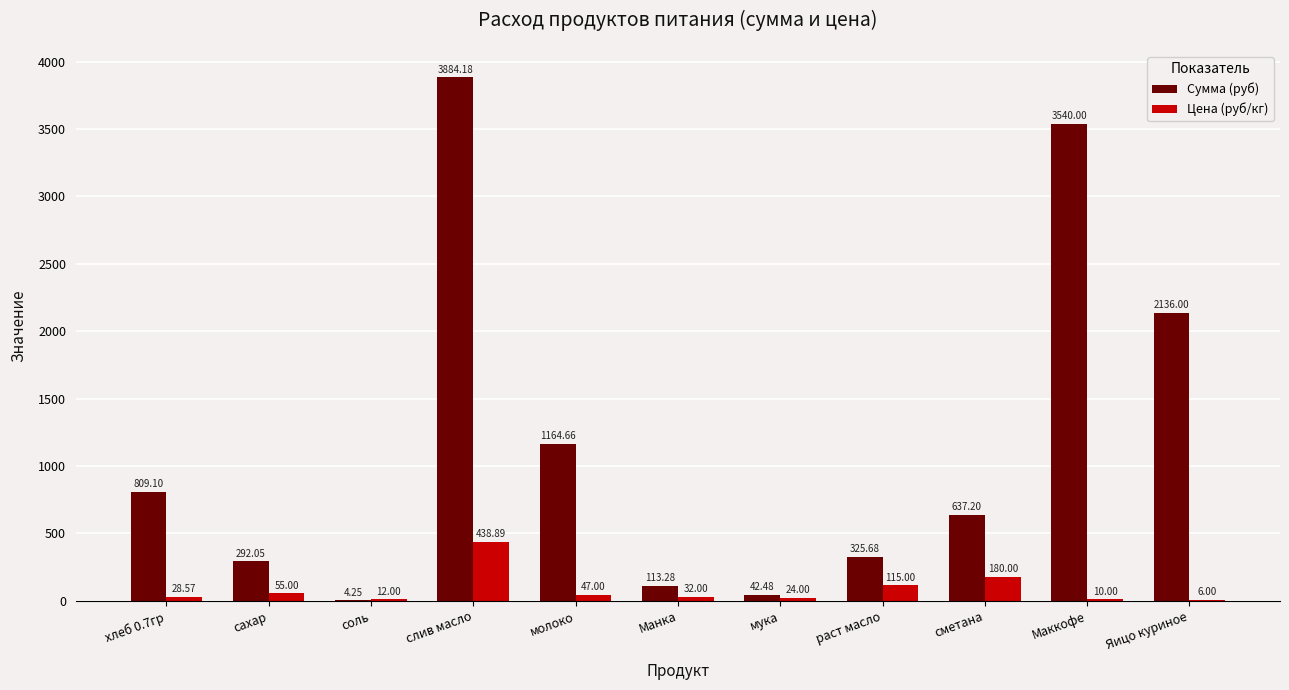

What is the sum of all Цена (руб/кг) values?

948.5